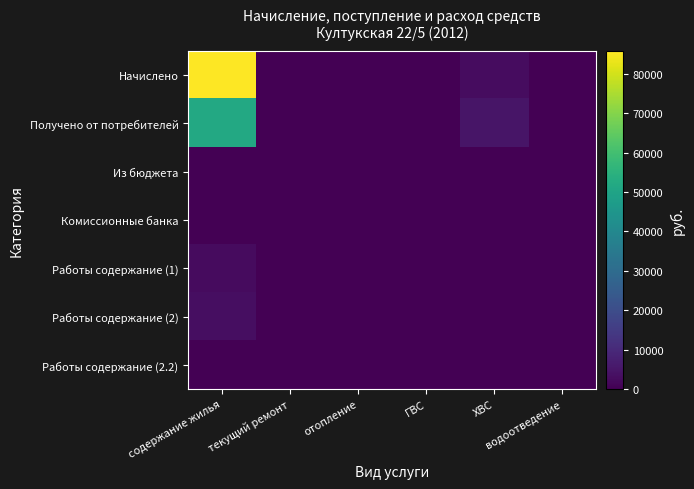

Rank the series by their maximum value, from lowest to highest.

Из бюджета, Комиссионные банка, Работы содержание (2.2), Работы содержание (1), Работы содержание (2), Получено от потребителей, Начислено